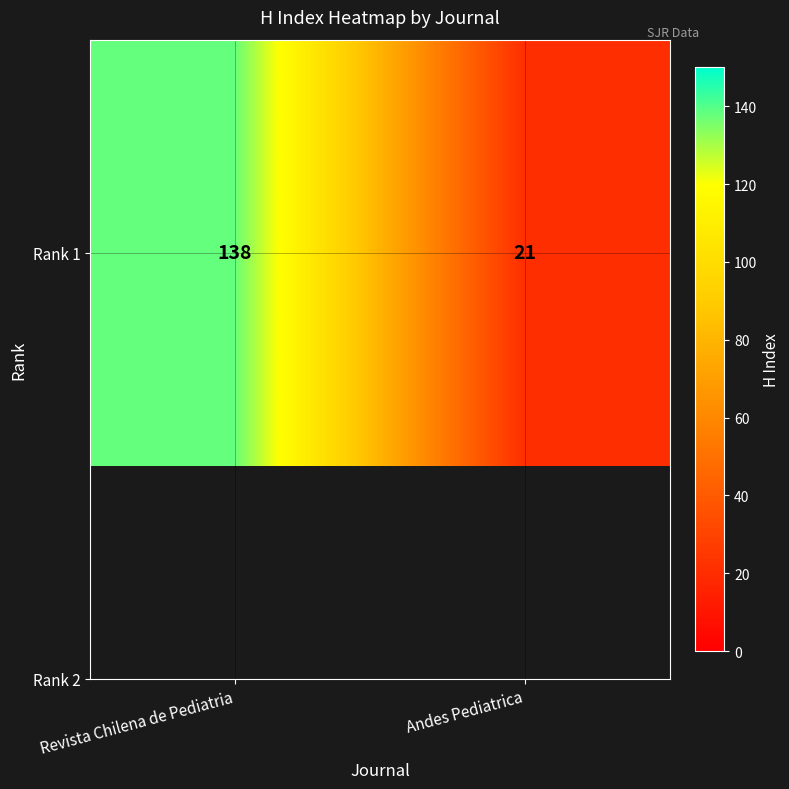

Reading left to right, extract all data points from this chart.

Revista Chilena de Pediatria=138	Andes Pediatrica=21